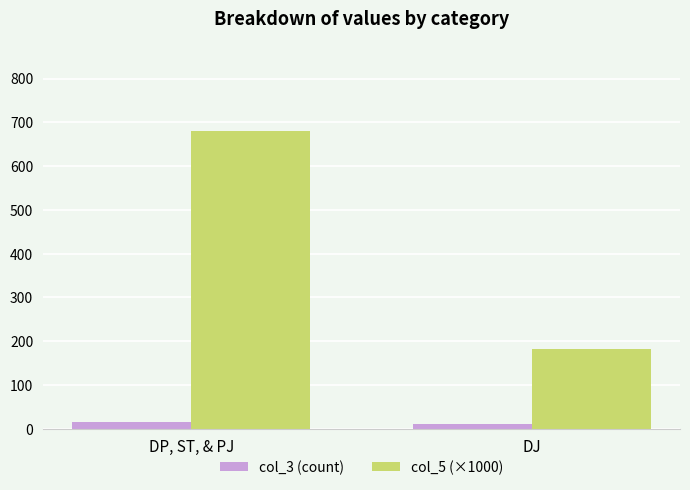

What are all the series names shown in the legend?

col_3 (count), col_5 (×1000)